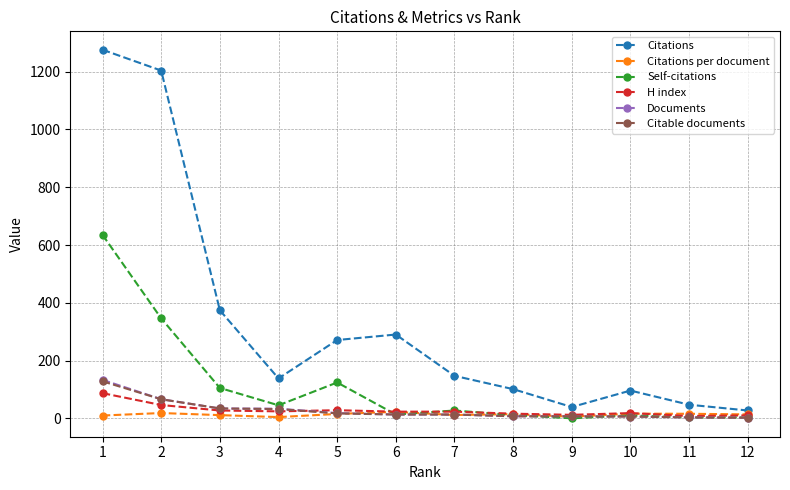

Which series has the widest spread of values?

Citations